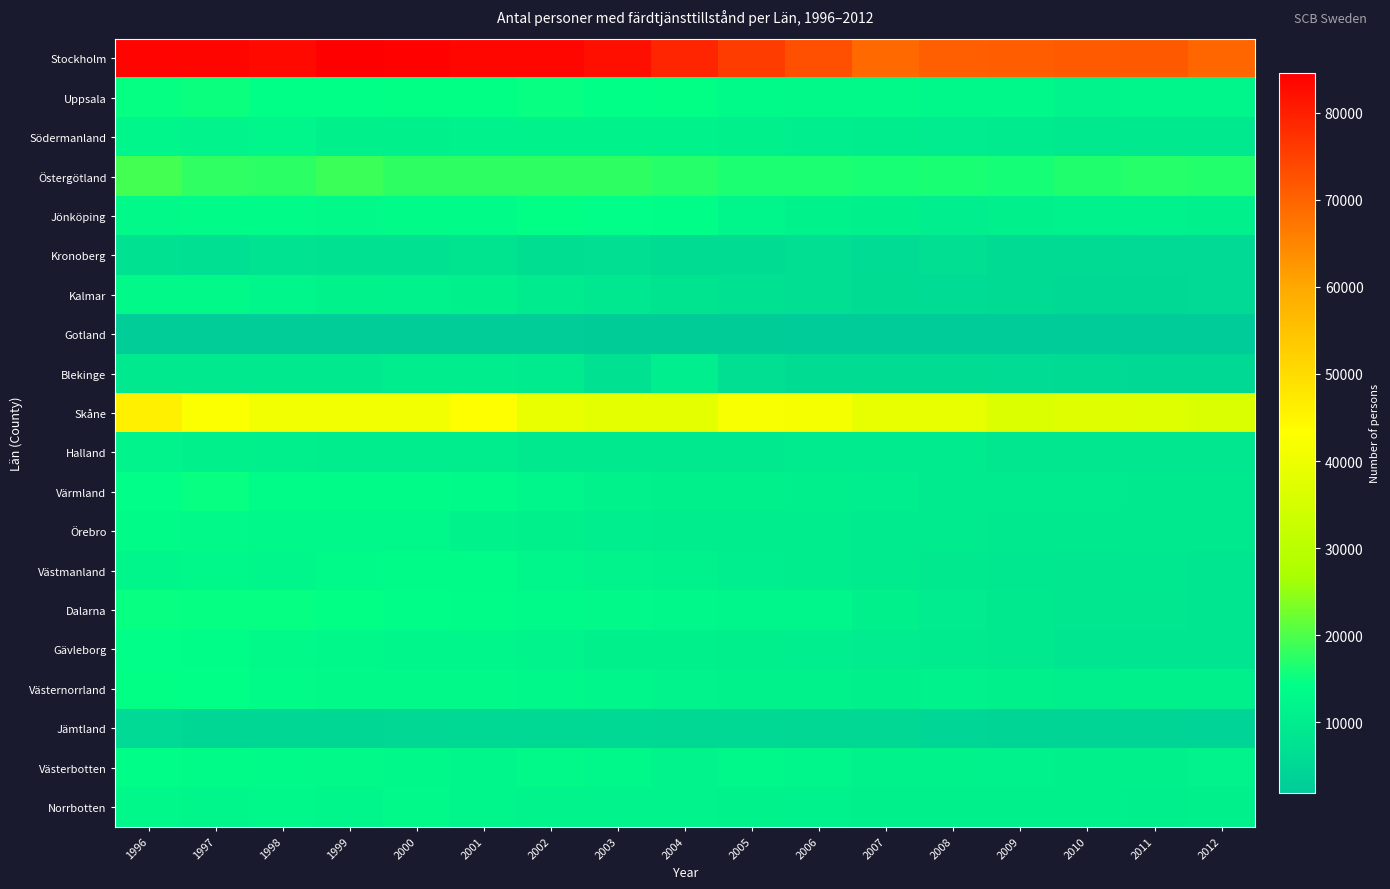

Reading left to right, list all the values displayed in this chart.

Stockholm: 1996=83831	1997=83600	1998=83099	1999=84560	2000=84209	2001=83532	2002=83576	2003=82232	2004=79041	2005=75660	2006=72806	2007=69227	2008=70643	2009=70995	2010=71188	2011=71387	2012=69665
Uppsala: 1996=14757	1997=15187	1998=14459	1999=14382	2000=14547	2001=14694	2002=14894	2003=14381	2004=14657	2005=13374	2006=13214	2007=13168	2008=12747	2009=12730	2010=11931	2011=12182	2012=12416
Södermanland: 1996=12384	1997=11919	1998=12131	1999=10845	2000=11238	2001=11424	2002=11556	2003=11631	2004=11640	2005=11165	2006=10437	2007=10043	2008=9926	2009=9419	2010=9372	2011=9342	2012=9213
Östergötland: 1996=19218	1997=17901	1998=17452	1999=18729	2000=17687	2001=17670	2002=17667	2003=17646	2004=17090	2005=16444	2006=16334	2007=16130	2008=16302	2009=15902	2010=16784	2011=17019	2012=16865
Jönköping: 1996=13209	1997=13468	1998=13539	1999=13069	2000=13450	2001=13601	2002=14673	2003=14361	2004=14095	2005=12176	2006=11560	2007=11291	2008=10438	2009=11115	2010=11450	2011=11432	2012=11202
Kronoberg: 1996=7119	1997=7028	1998=7603	1999=7433	2000=7292	2001=8004	2002=6536	2003=6679	2004=6287	2005=6408	2006=6887	2007=6068	2008=6898	2009=5832	2010=5831	2011=5643	2012=5590
Kalmar: 1996=13147	1997=13095	1998=12339	1999=11792	2000=11460	2001=11195	2002=9562	2003=9033	2004=8026	2005=7472	2006=6933	2007=6231	2008=6137	2009=5725	2010=5499	2011=5291	2012=5574
Gotland: 1996=2582	1997=2567	1998=2519	1999=2493	2000=2441	2001=2377	2002=2281	2003=2237	2004=2232	2005=2207	2006=2088	2007=2043	2008=1995	2009=1951	2010=2009	2011=2036	2012=2028
Blekinge: 1996=9248	1997=9353	1998=9167	1999=9340	2000=10235	2001=10070	2002=9768	2003=7481	2004=10494	2005=6844	2006=6349	2007=6304	2008=6239	2009=6097	2010=5689	2011=5466	2012=5417
Skåne: 1996=46002	1997=42915	1998=40977	1999=40590	2000=40593	2001=43274	2002=39067	2003=38175	2004=38250	2005=41792	2006=41341	2007=38967	2008=38878	2009=36549	2010=37246	2011=36958	2012=36095
Halland: 1996=11844	1997=11068	1998=10798	1999=10077	2000=10324	2001=10041	2002=9134	2003=9137	2004=9204	2005=9158	2006=9541	2007=9469	2008=9509	2009=8789	2010=8702	2011=8786	2012=8743
Värmland: 1996=14276	1997=14893	1998=13751	1999=13422	2000=13700	2001=13317	2002=12182	2003=11768	2004=11038	2005=11226	2006=10642	2007=10417	2008=9849	2009=9460	2010=9502	2011=9319	2012=9207
Örebro: 1996=13475	1997=13182	1998=12523	1999=12625	2000=12676	2001=11515	2002=11054	2003=10349	2004=10082	2005=10299	2006=10022	2007=9780	2008=9631	2009=9316	2010=9274	2011=9280	2012=9353
Västmanland: 1996=12425	1997=12835	1998=12225	1999=13398	2000=13723	2001=13614	2002=12143	2003=11865	2004=11354	2005=10450	2006=10139	2007=9412	2008=9179	2009=8995	2010=8706	2011=9045	2012=8256
Dalarna: 1996=14990	1997=14767	1998=14743	1999=14556	2000=14103	2001=13833	2002=13394	2003=13132	2004=12529	2005=12016	2006=11996	2007=11140	2008=9928	2009=9085	2010=8803	2011=8764	2012=8498
Gävleborg: 1996=14328	1997=14102	1998=13229	1999=12443	2000=12258	2001=12251	2002=11828	2003=11300	2004=10996	2005=10765	2006=10486	2007=9943	2008=9618	2009=9113	2010=8519	2011=8142	2012=8334
Västernorrland: 1996=14592	1997=14514	1998=13617	1999=12954	2000=13100	2001=12980	2002=12678	2003=12138	2004=11857	2005=11624	2006=11568	2007=11282	2008=11311	2009=11219	2010=10824	2011=10935	2012=10894
Jämtland: 1996=5646	1997=4985	1998=5015	1999=4928	2000=5166	2001=5222	2002=5240	2003=5384	2004=5160	2005=5325	2006=5065	2007=5037	2008=4549	2009=4412	2010=4400	2011=4299	2012=4053
Västerbotten: 1996=13900	1997=13461	1998=13381	1999=12928	2000=12601	2001=12434	2002=13150	2003=12462	2004=11905	2005=12472	2006=11982	2007=11753	2008=11502	2009=11314	2010=11123	2011=10969	2012=11828
Norrbotten: 1996=12602	1997=12195	1998=12547	1999=12368	2000=12997	2001=12157	2002=11913	2003=11912	2004=11797	2005=11501	2006=11454	2007=11268	2008=11273	2009=10916	2010=10886	2011=10658	2012=11044